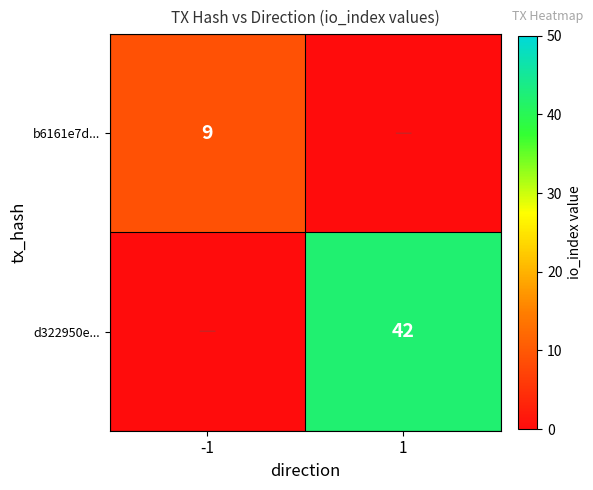

Is the value of d322950e... at 1 greater than the value of b6161e7d... at -1?

Yes